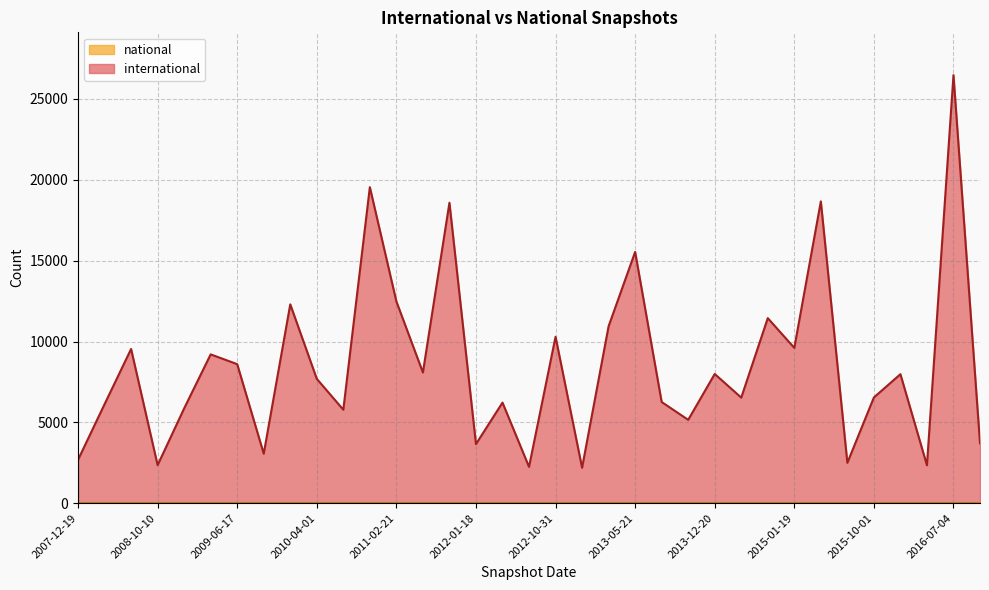

What is the difference between the values at 2013-07-09 and 2012-03-26?

37